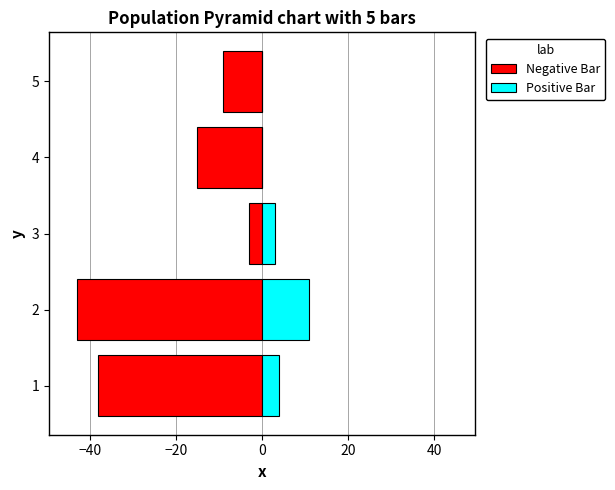

True or false: Positive Bar has a value of -7 at 4.

False